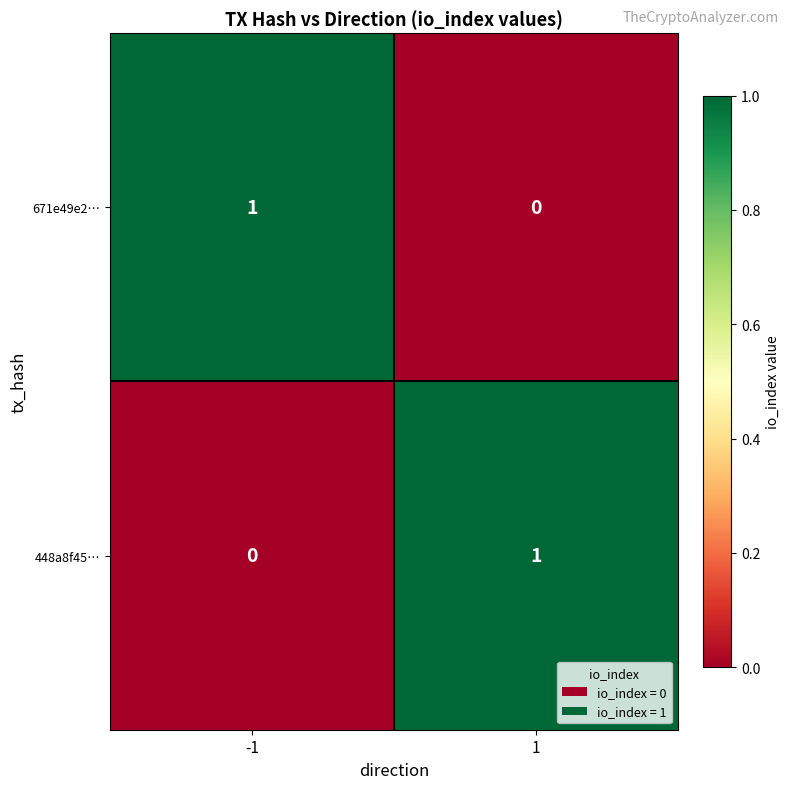

Rank the series at -1 from lowest to highest value.

448a8f45…, 671e49e2…